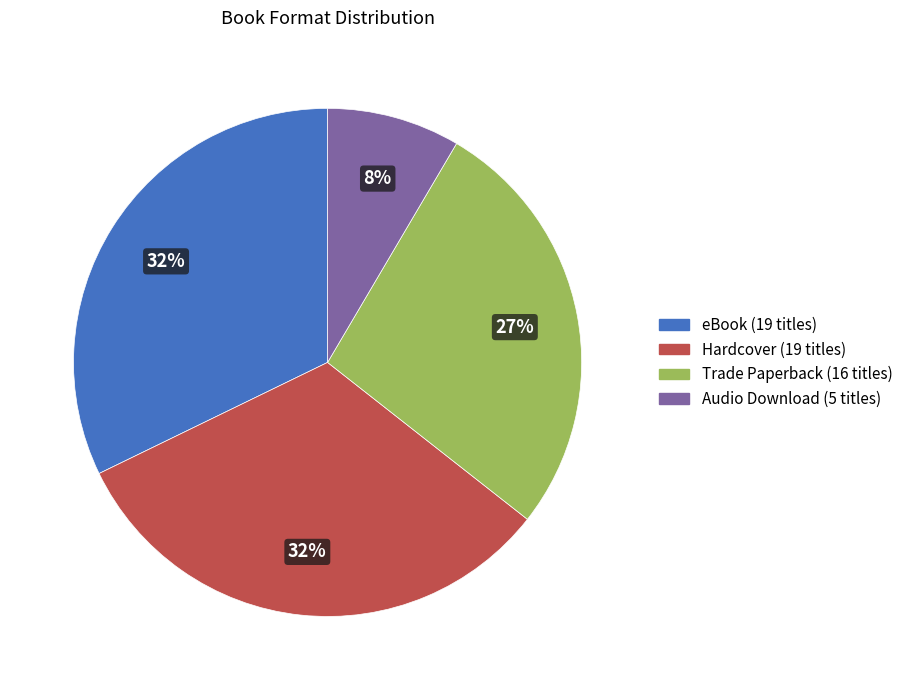

To the nearest percent, what is the difference between the largest and smallest slice percentages?

24%